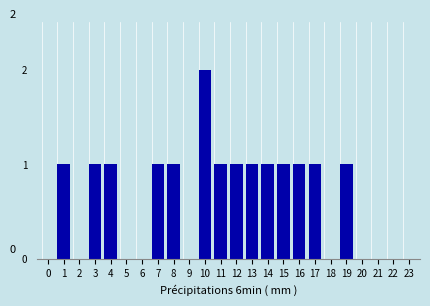

Reading left to right, list all the values displayed in this chart.

0=0	1=1	2=0	3=1	4=1	5=0	6=0	7=1	8=1	9=0	10=2	11=1	12=1	13=1	14=1	15=1	16=1	17=1	18=0	19=1	20=0	21=0	22=0	23=0